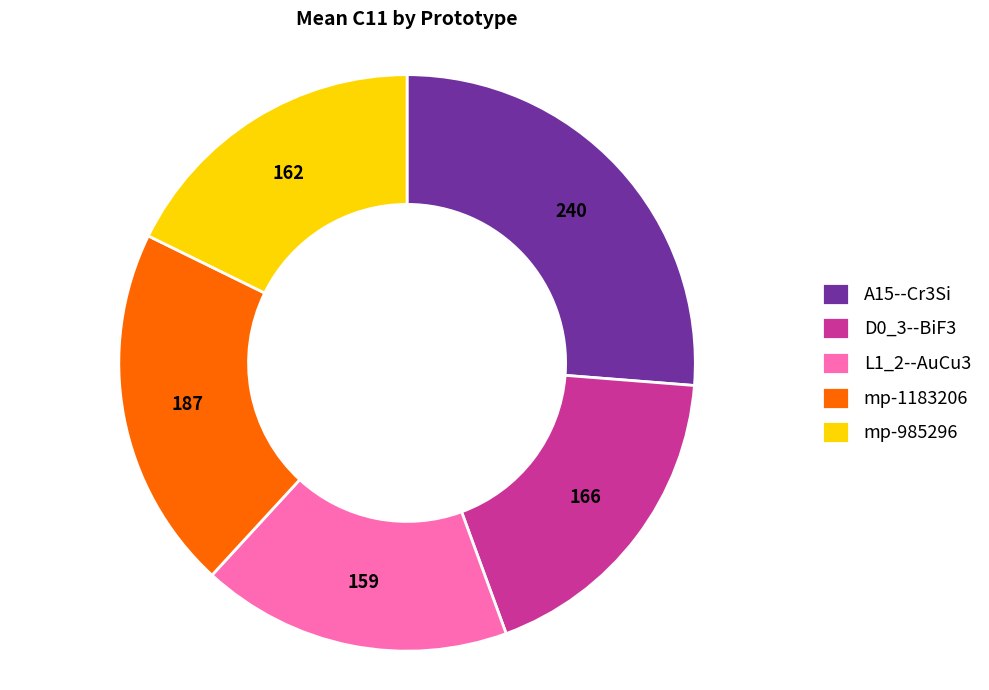

Is the sum of L1_2--AuCu3 and A15--Cr3Si greater than half?

No